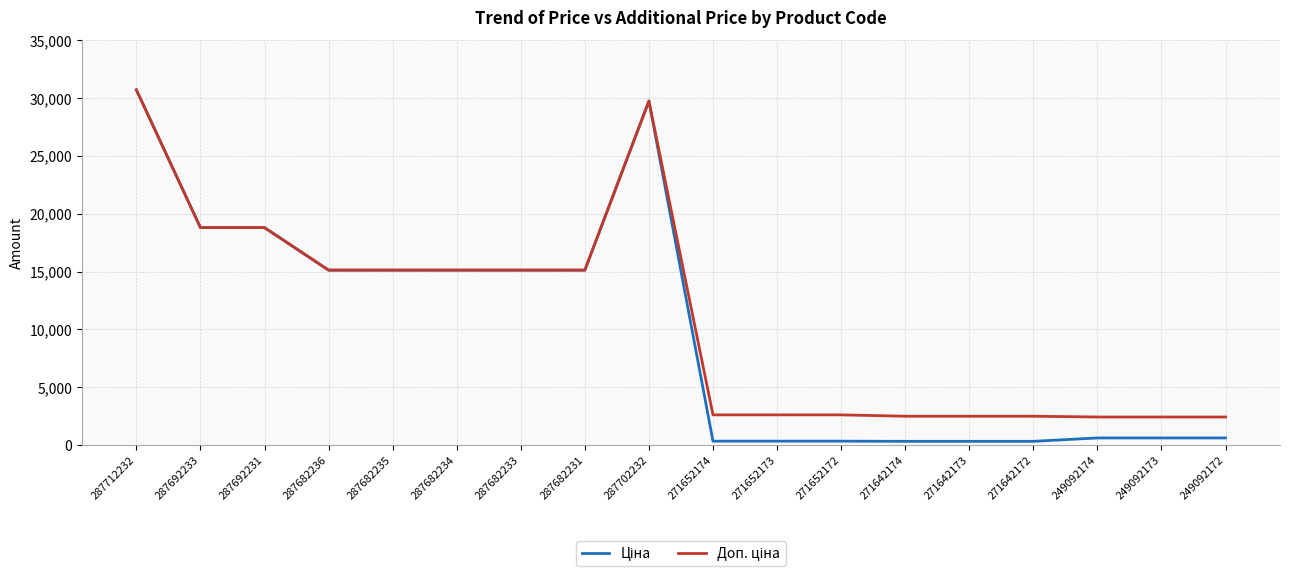

Which label corresponds to the largest value in the chart?

287712232